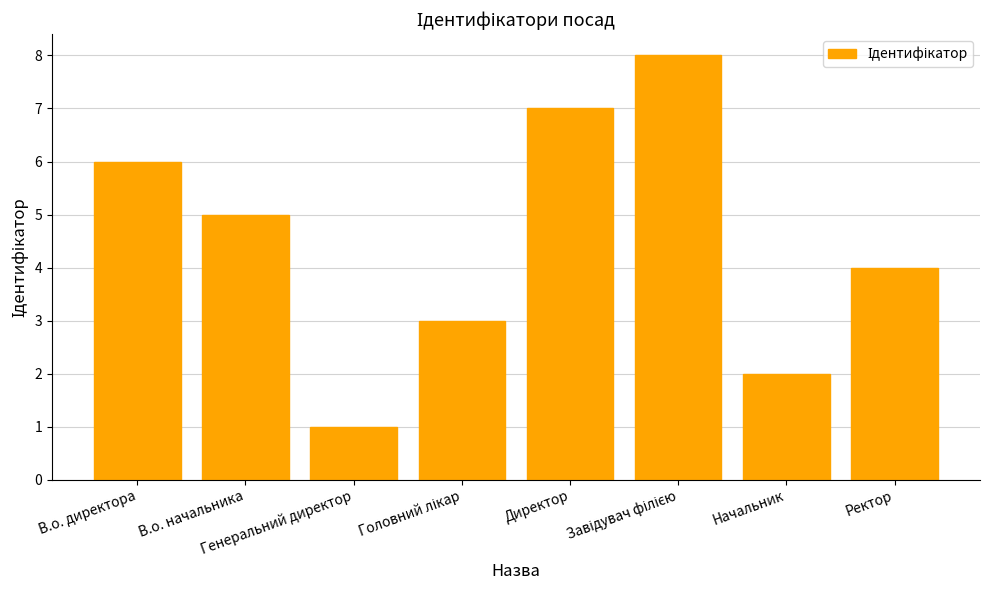

What is the difference between the maximum and minimum values?

7